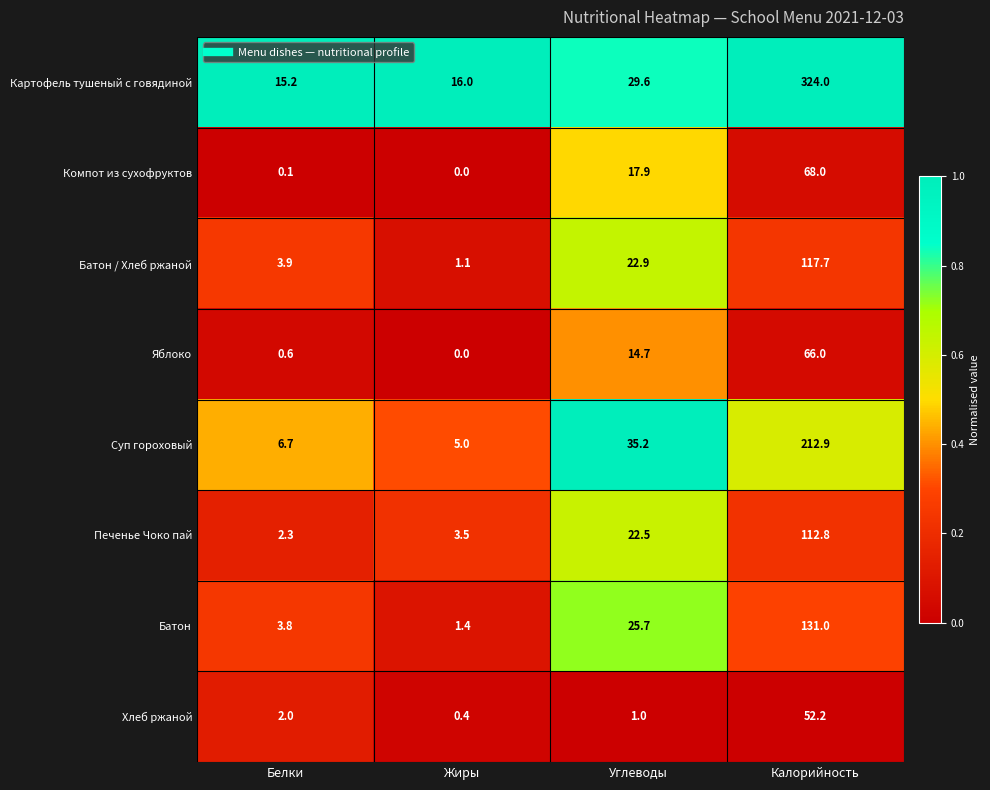

Is it true that Батон / Хлеб ржаной equals 117.7 at Калорийность?

True